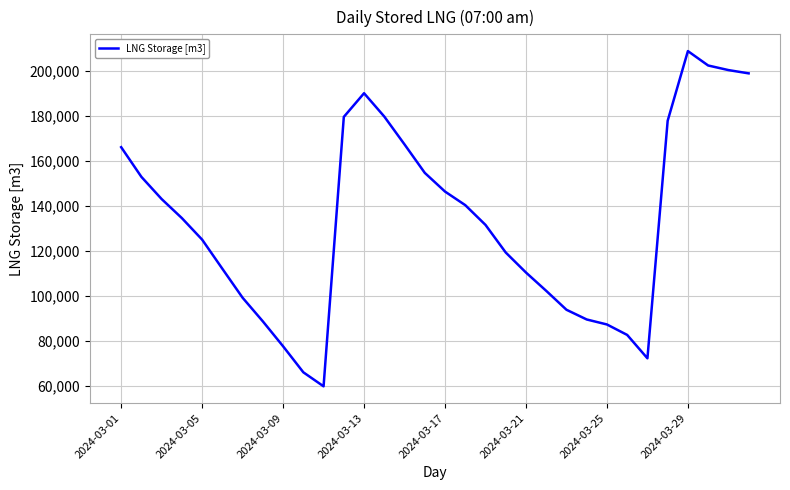

What is the sum of all values?

4261920.8